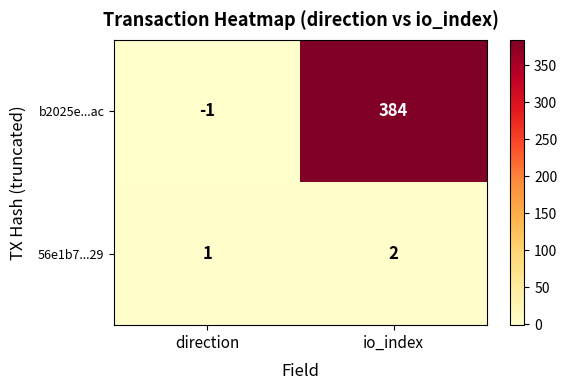

What is the smallest value displayed?

-1